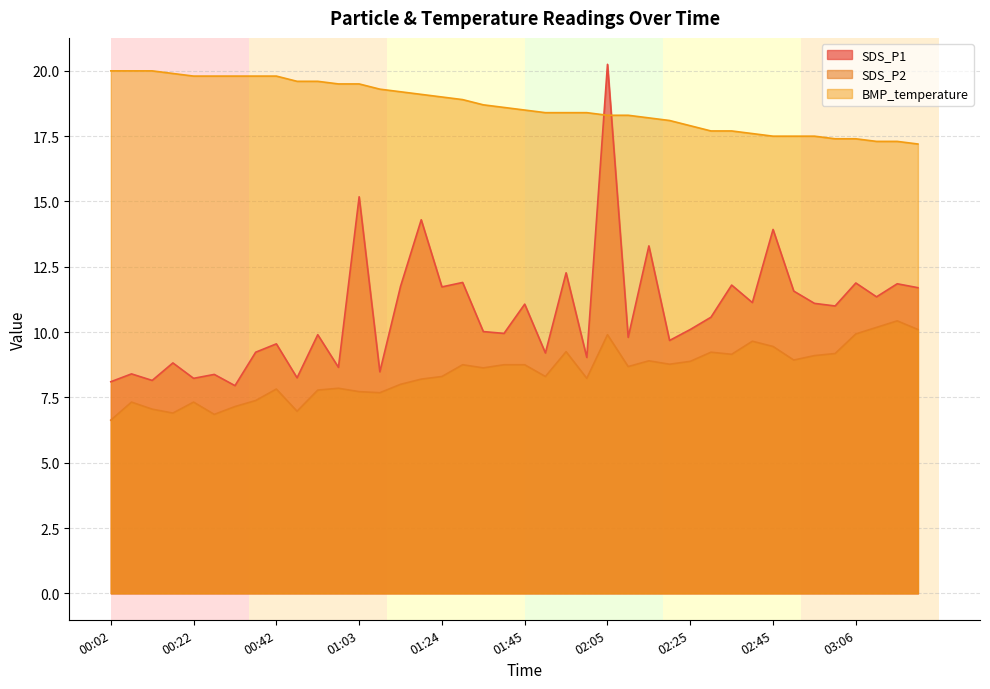

Where is BMP_temperature nearest to the value 18?

02:20